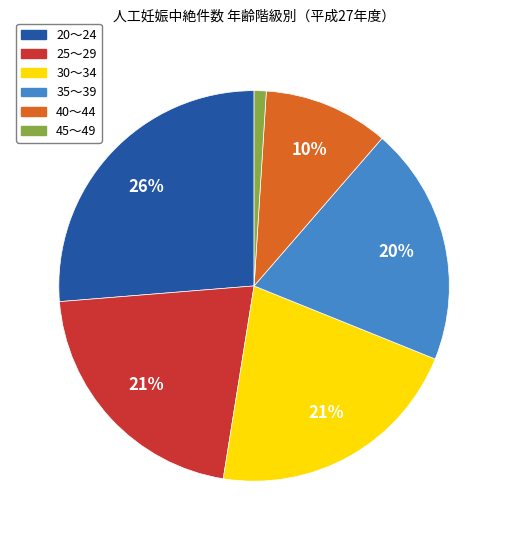

What percentage is the 35～39 slice, to the nearest percent?

20%